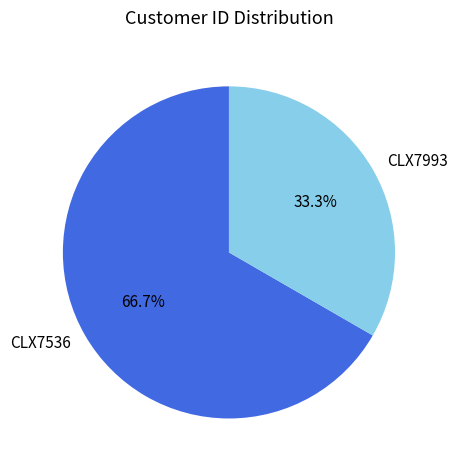

Rank the categories by value from highest to lowest.

CLX7536, CLX7993